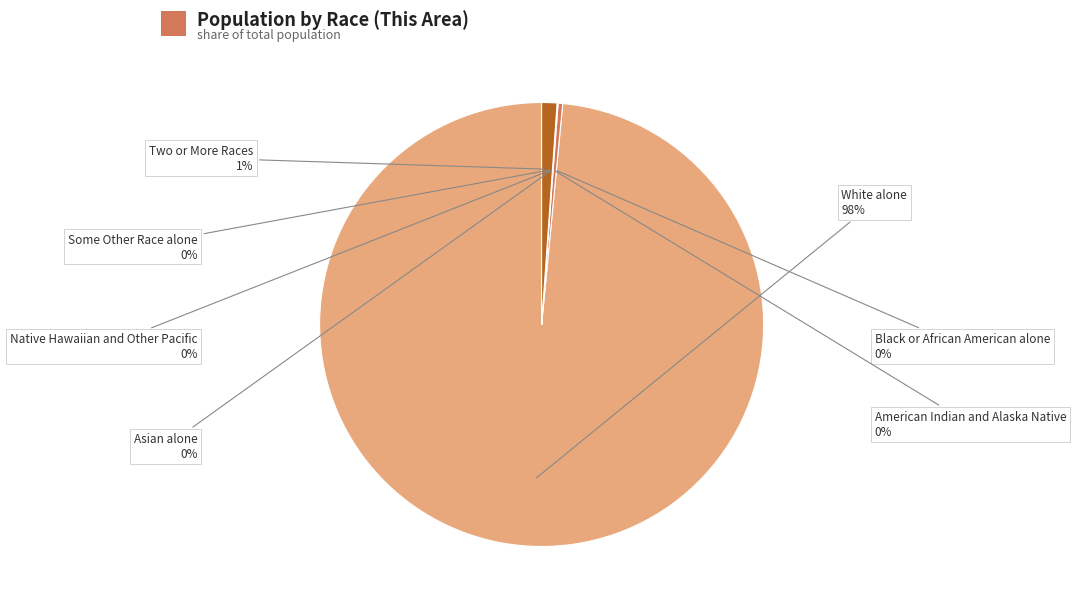

Does any single category account for the majority?

Yes